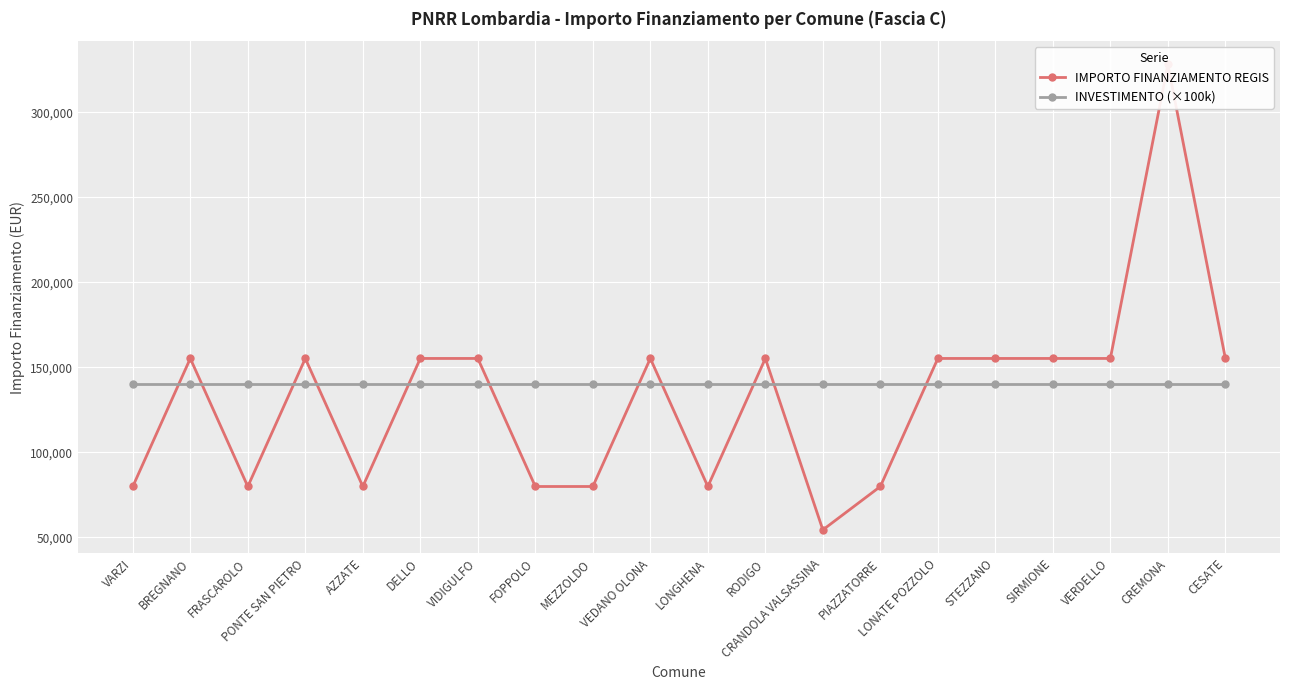

Does the chart display data point markers on the line(s)?

Yes